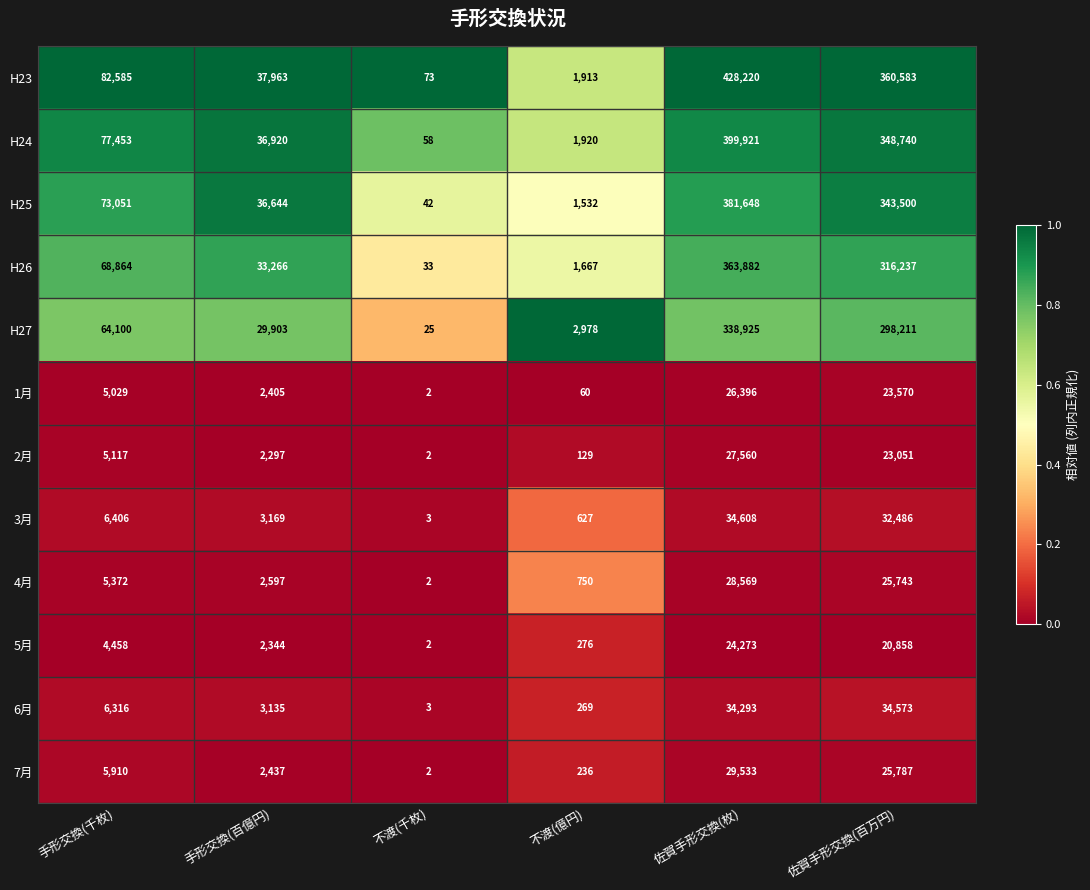

Where is H23 nearest to the value 214146?

手形交換(千枚)